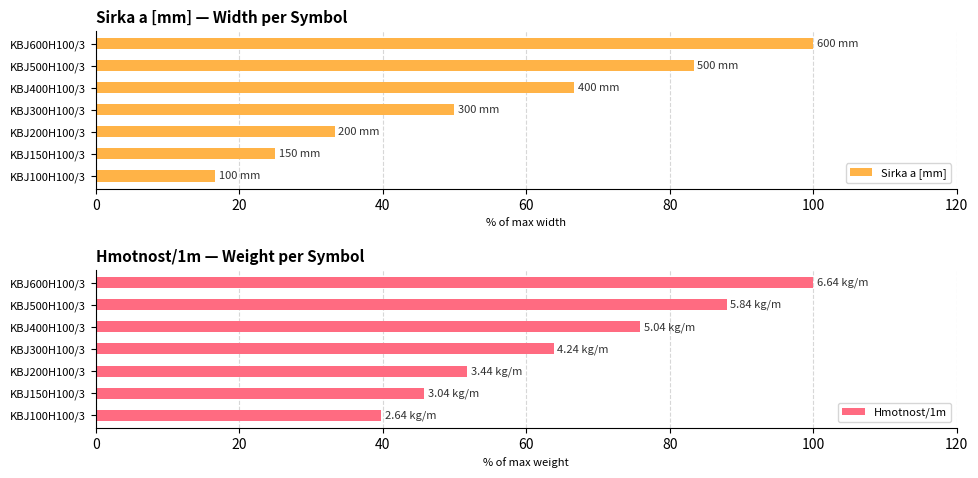

Read the Sirka a [mm] value at KBJ200H100/3.

33.3